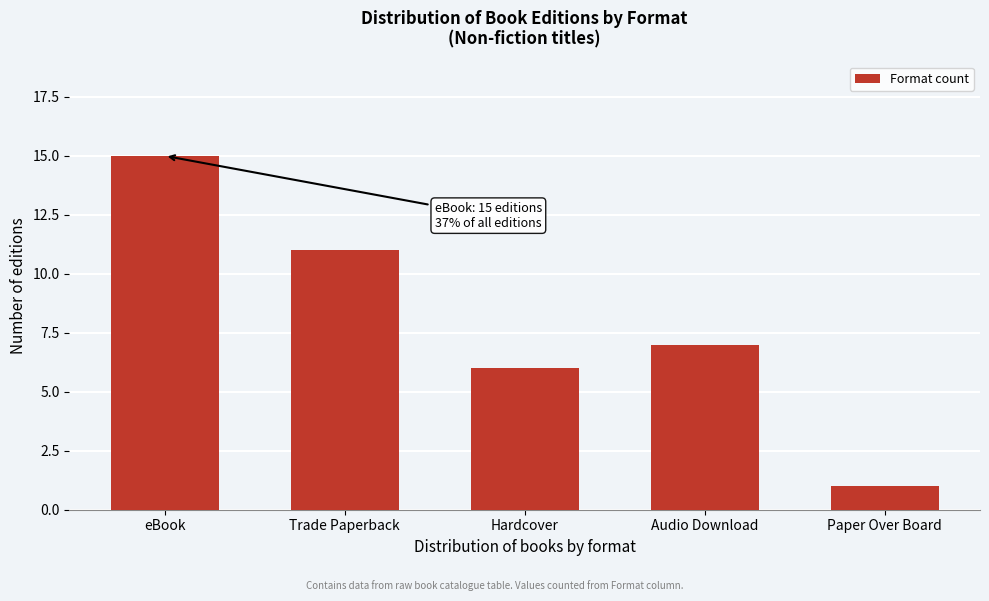

Reading left to right, extract all data points from this chart.

15	11	6	7	1